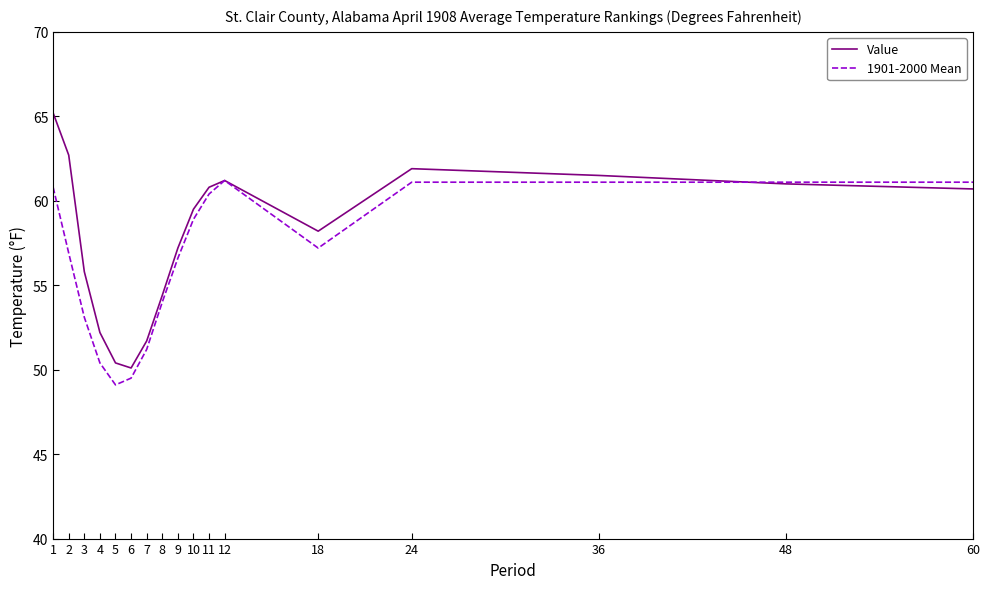

Rank the series at 2 from lowest to highest value.

1901-2000 Mean, Value